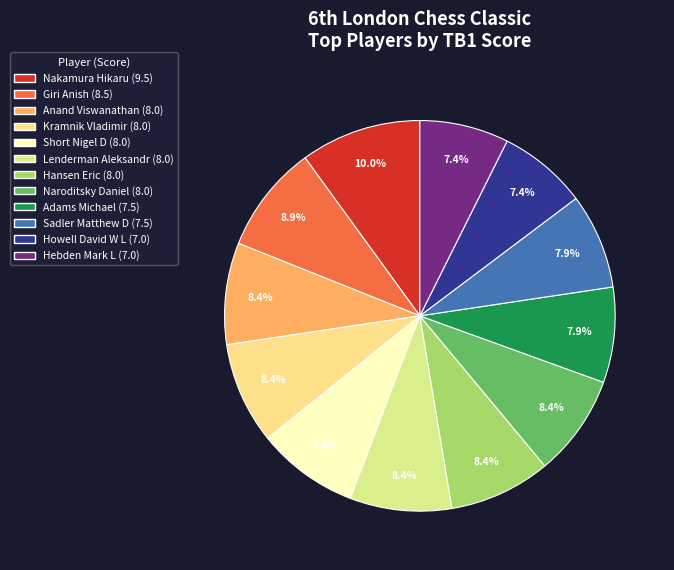

How many slices are in this pie chart?

12